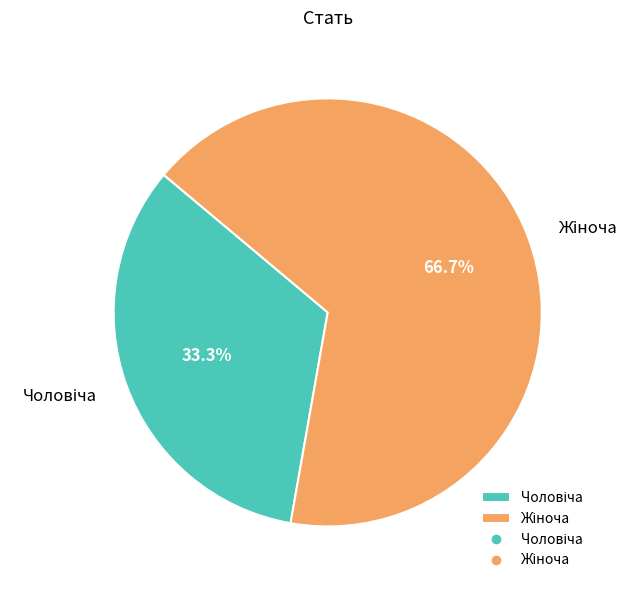

Is there any slice that represents more than half of the pie?

Yes